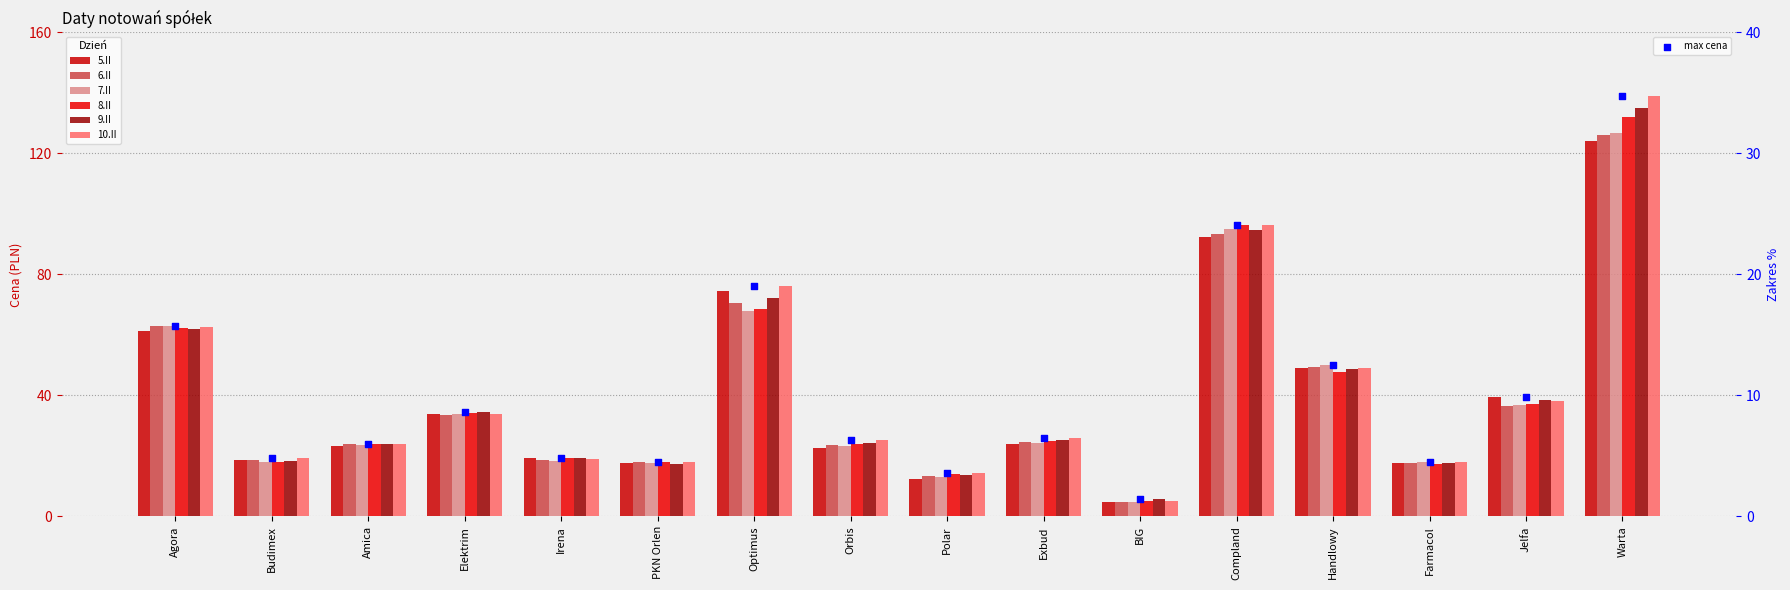

What is the total value across all series at Compland?

568.3